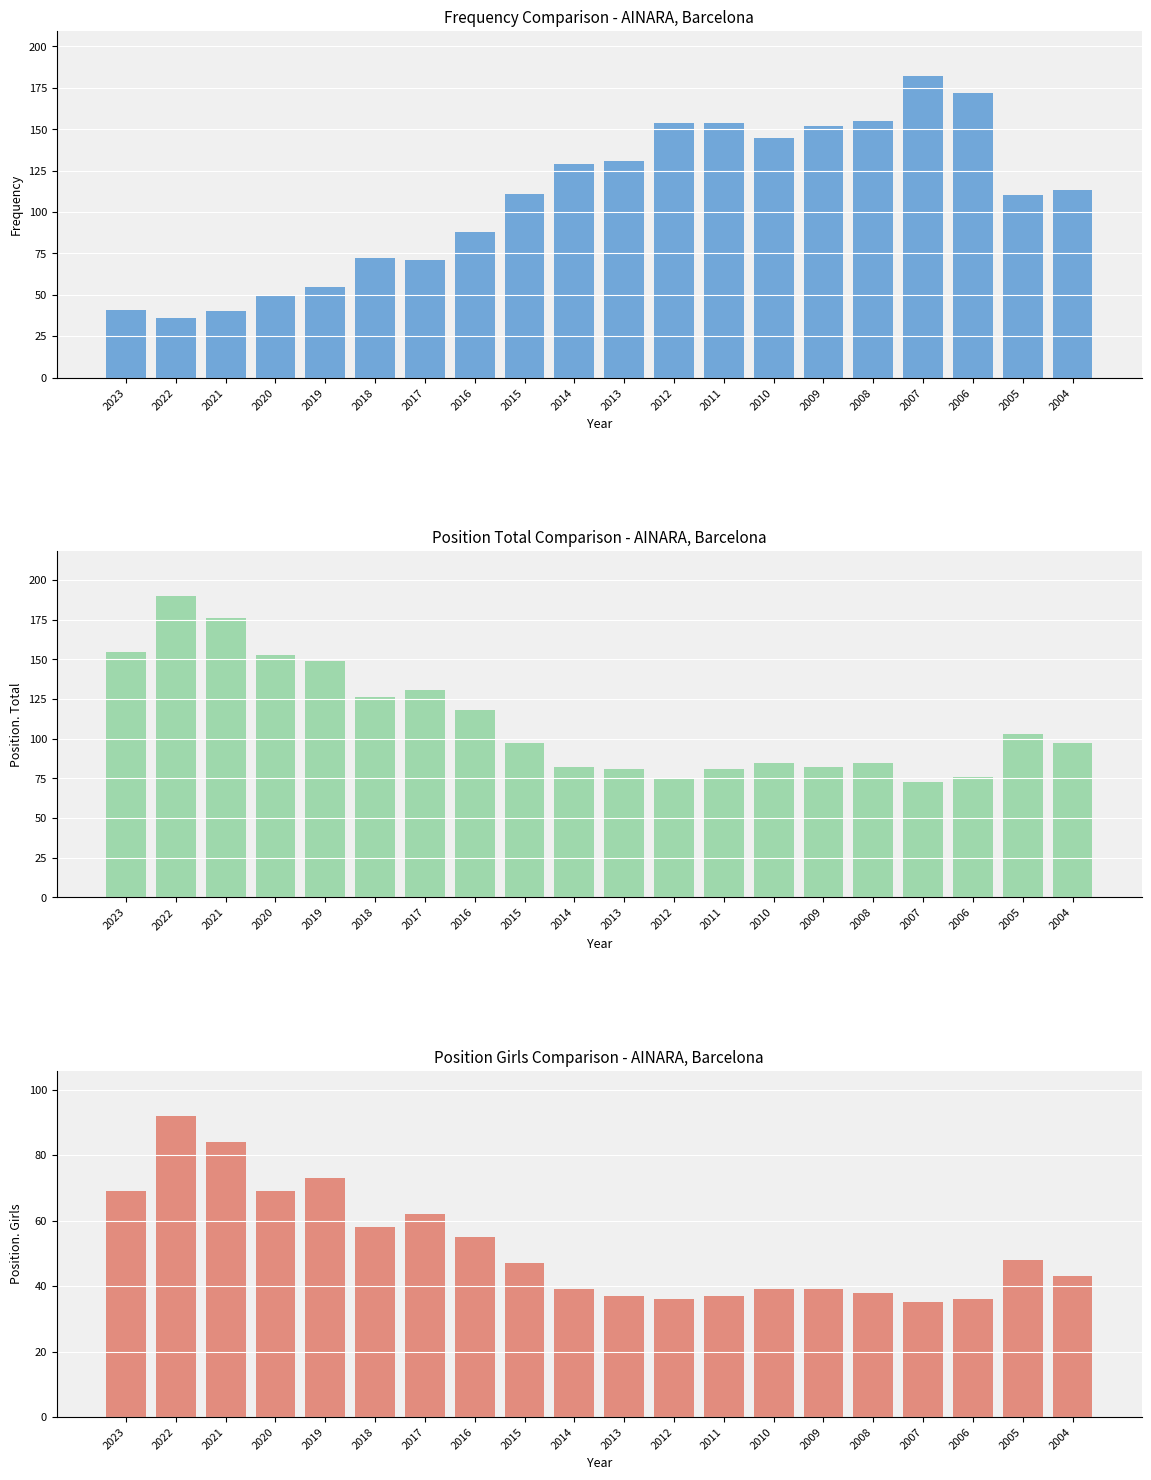

What are all the series names shown in the legend?

Frequency, Position. Total, Position. Girls